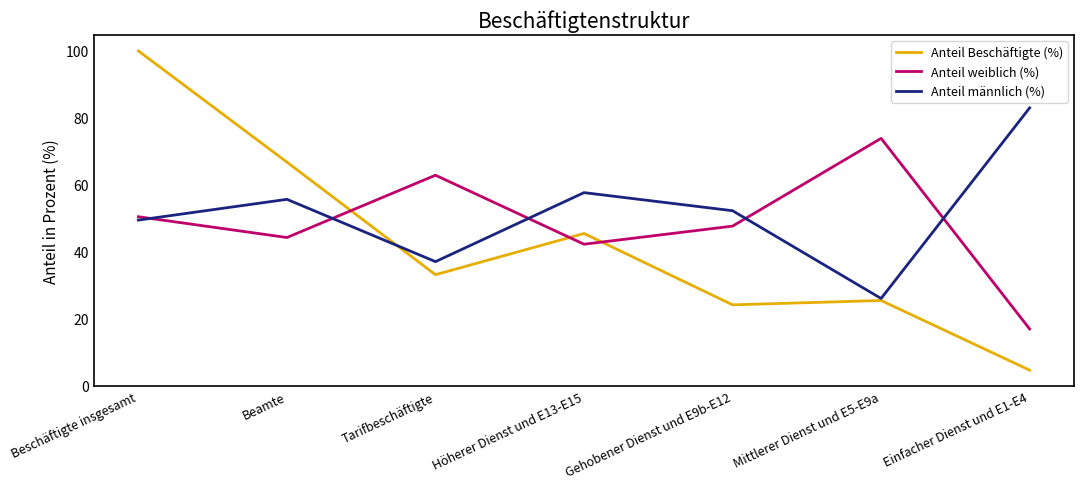

Reading left to right, transcribe all the data shown in this chart.

Anteil Beschäftigte (%): Beschäftigte insgesamt=100.0	Beamte=66.8	Tarifbeschäftigte=33.2	Höherer Dienst und E13-E15=45.5	Gehobener Dienst und E9b-E12=24.2	Mittlerer Dienst und E5-E9a=25.5	Einfacher Dienst und E1-E4=4.7
Anteil weiblich (%): Beschäftigte insgesamt=50.5	Beamte=44.3	Tarifbeschäftigte=62.9	Höherer Dienst und E13-E15=42.3	Gehobener Dienst und E9b-E12=47.7	Mittlerer Dienst und E5-E9a=73.9	Einfacher Dienst und E1-E4=17.0
Anteil männlich (%): Beschäftigte insgesamt=49.5	Beamte=55.7	Tarifbeschäftigte=37.1	Höherer Dienst und E13-E15=57.7	Gehobener Dienst und E9b-E12=52.3	Mittlerer Dienst und E5-E9a=26.1	Einfacher Dienst und E1-E4=83.0